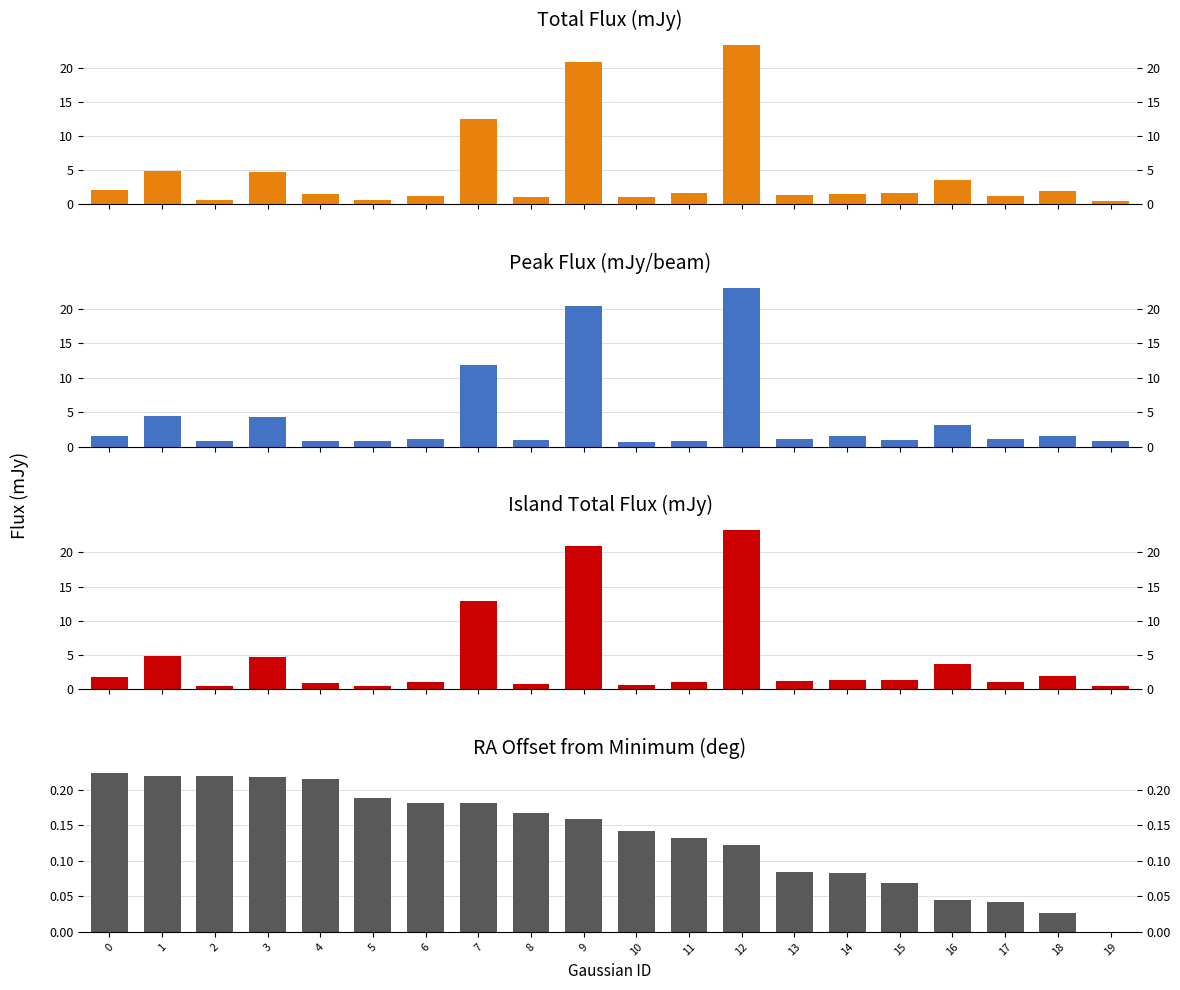

The value of RA Offset at 3 is 0.1. True or false?

False